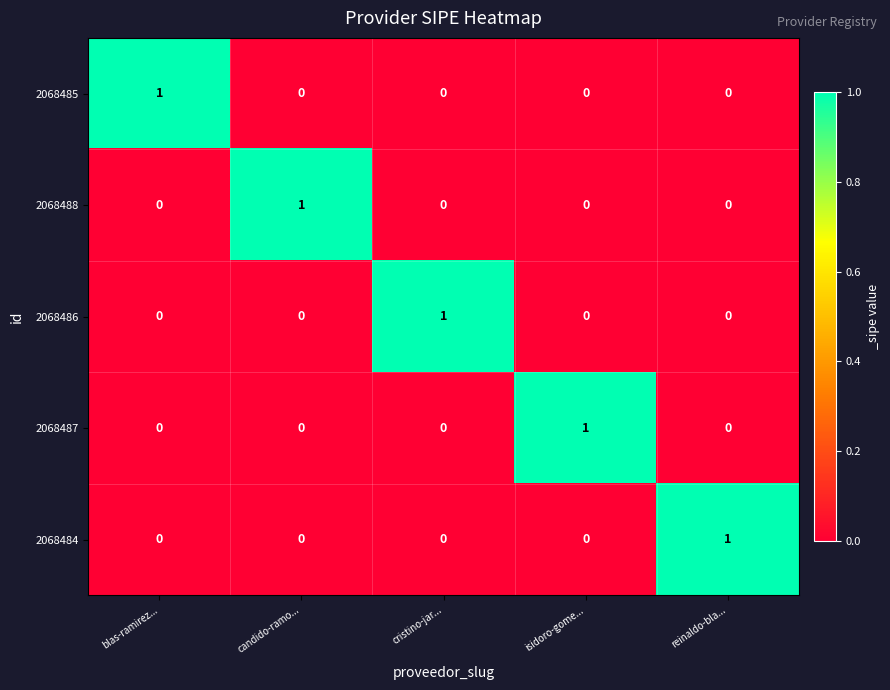

Reading left to right, list all the values displayed in this chart.

2068485: 1	0	0	0	0
2068488: 0	1	0	0	0
2068486: 0	0	1	0	0
2068487: 0	0	0	1	0
2068484: 0	0	0	0	1